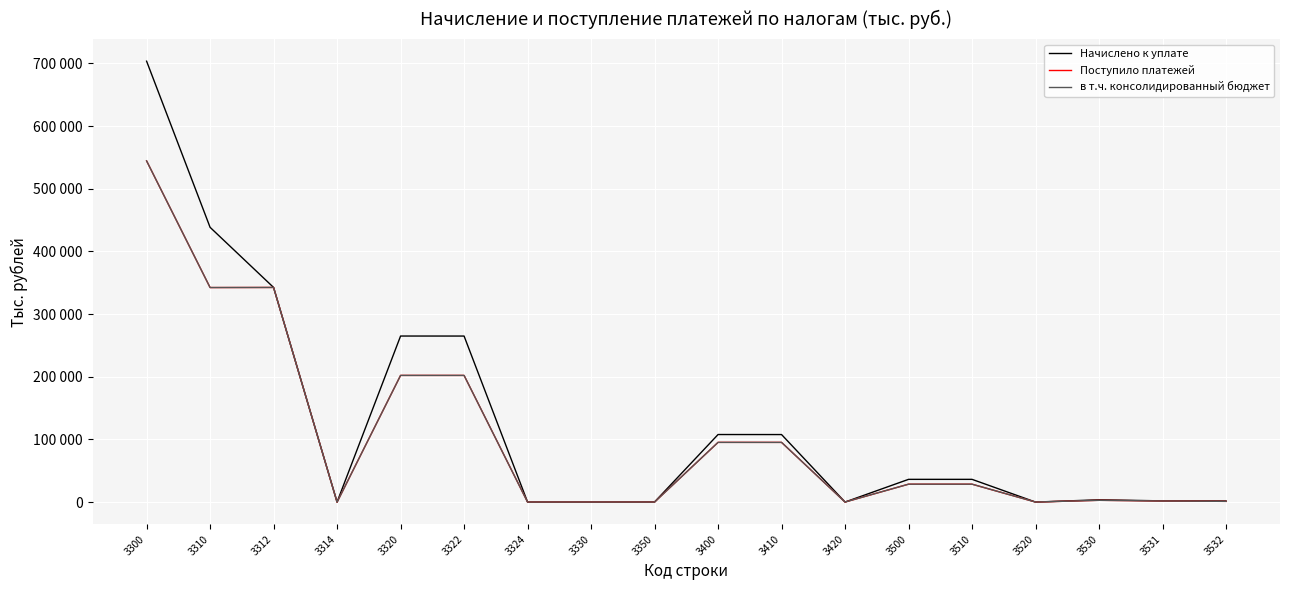

At how many categories does at least one series exceed 102005?

7